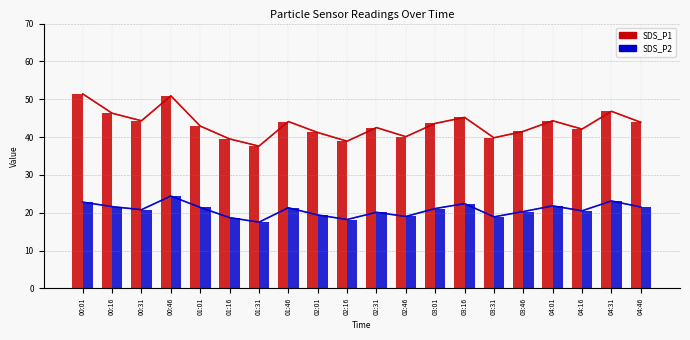

Reading left to right, list all the values displayed in this chart.

SDS_P1: 51.4	46.3	44.3	50.9	42.9	39.5	37.6	44.1	41.2	38.9	42.5	40.1	43.6	45.2	39.8	41.5	44.3	42.1	46.8	43.9
SDS_P2: 22.8	21.6	20.8	24.4	21.4	18.7	17.5	21.3	19.4	18.2	20.1	19.0	21.1	22.4	18.9	20.3	21.8	20.5	23.1	21.5